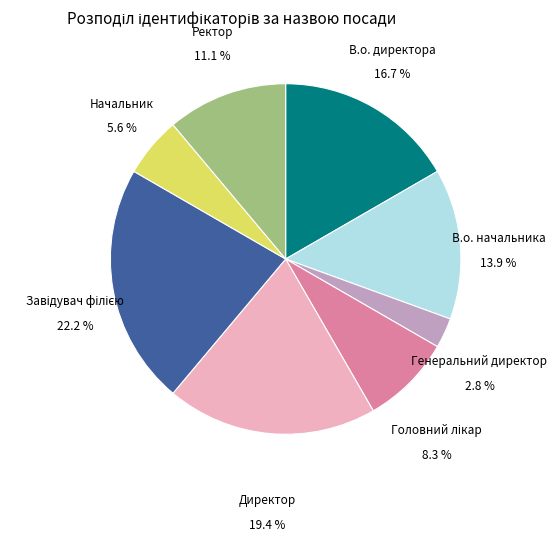

Count the number of slices in the pie.

8